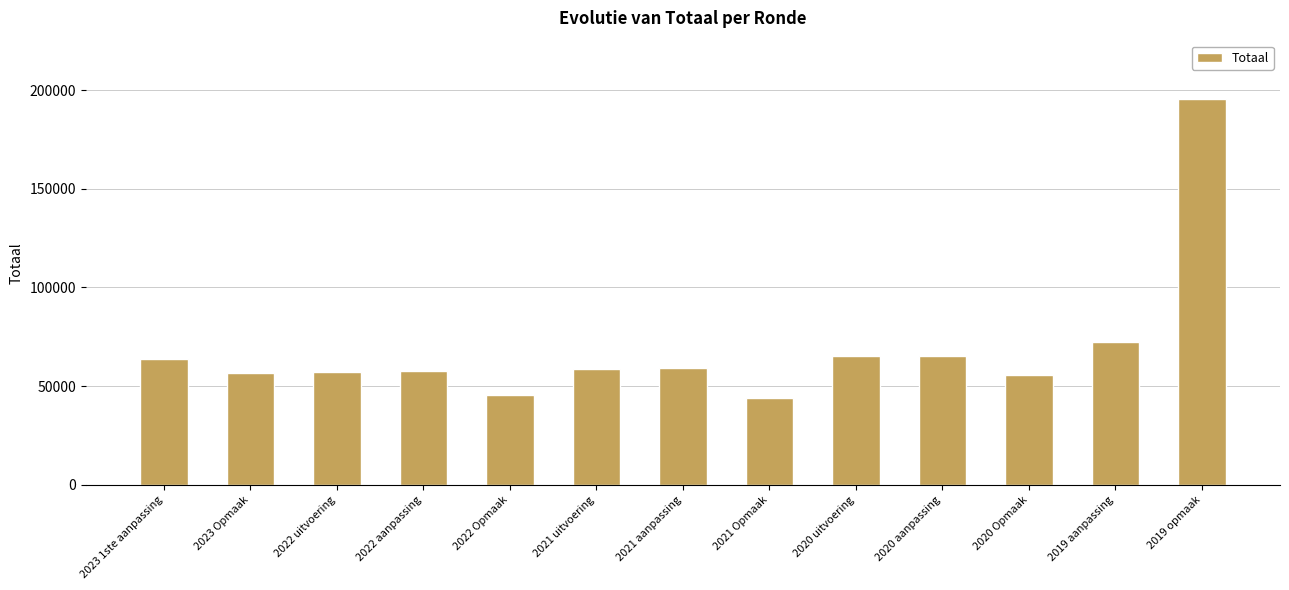

Is it true that the value at 2022 Opmaak is 68549?

False